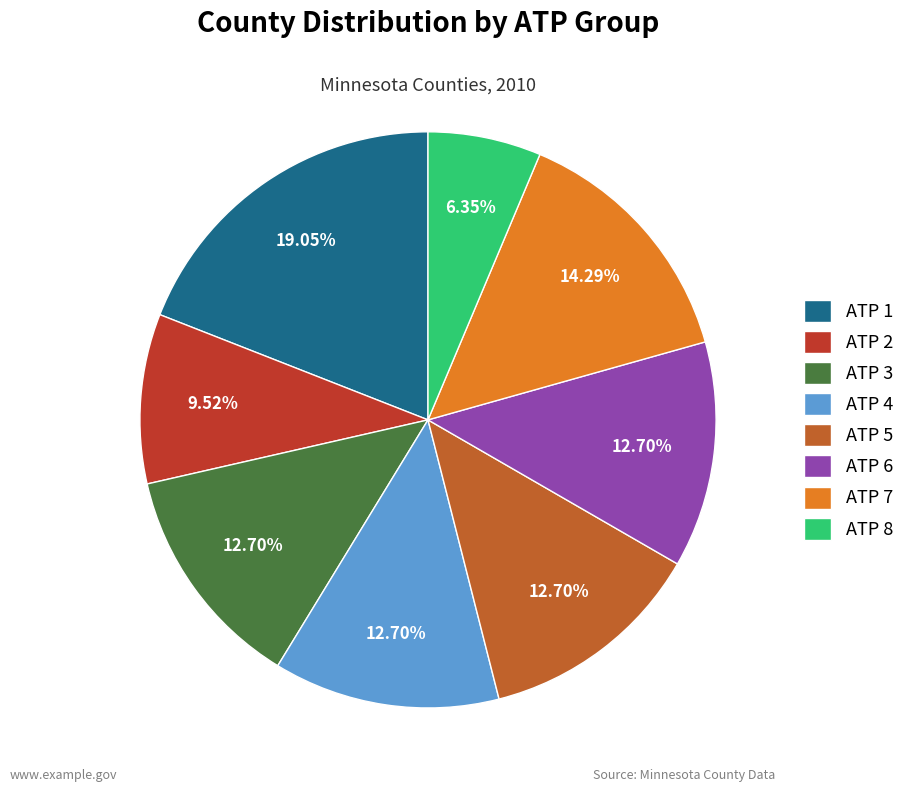

Combined, what portion of the pie is ATP 3 and ATP 8?

19.0%